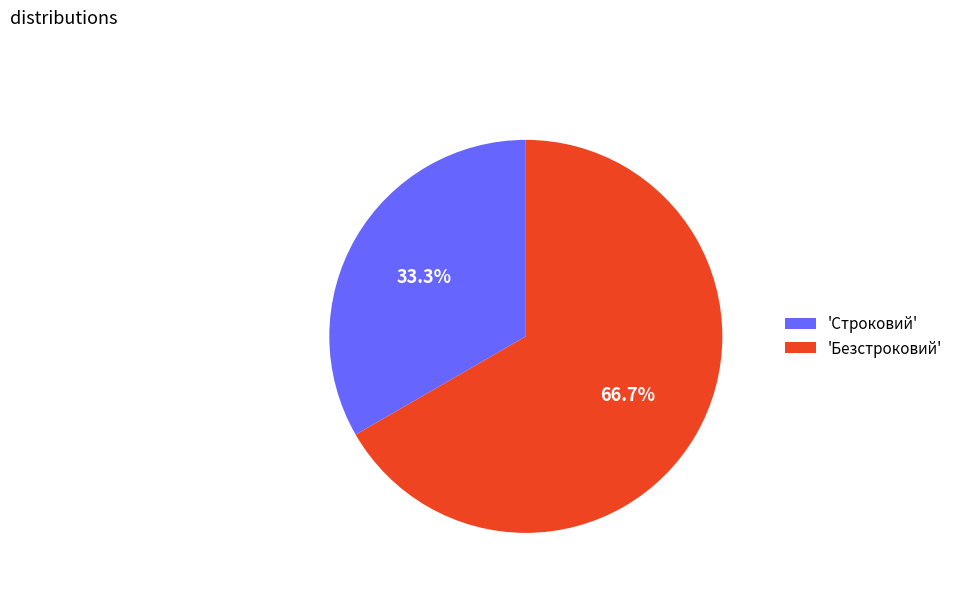

Approximately how many times larger is the value at 'Строковий' compared to 'Безстроковий'?

0.5